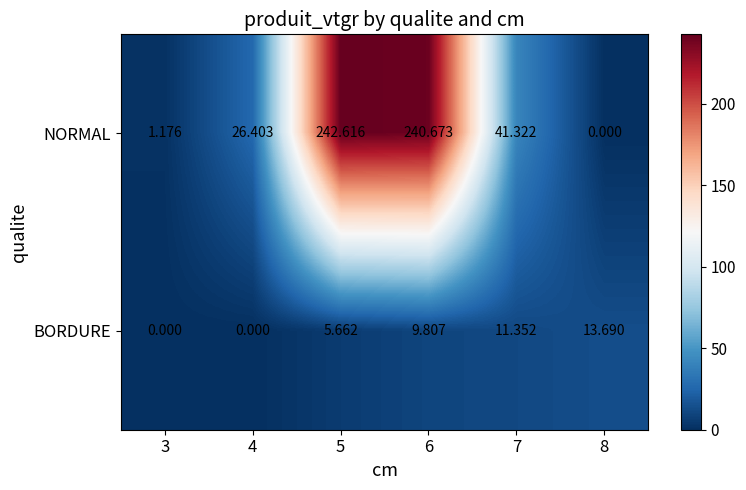

What is the maximum value shown in the chart?

242.6